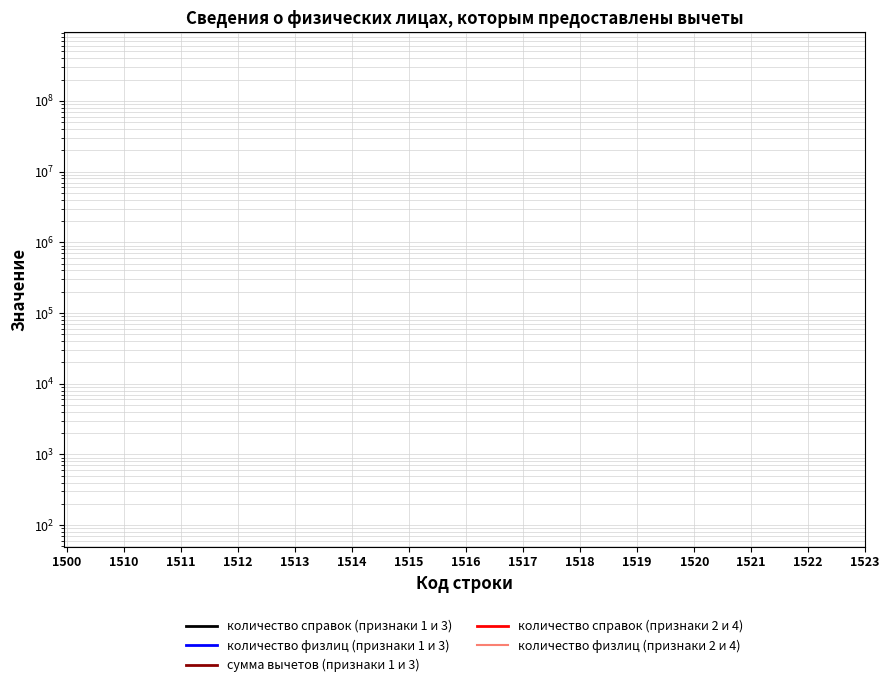

Between 1510 and 1520, which is larger?

1520